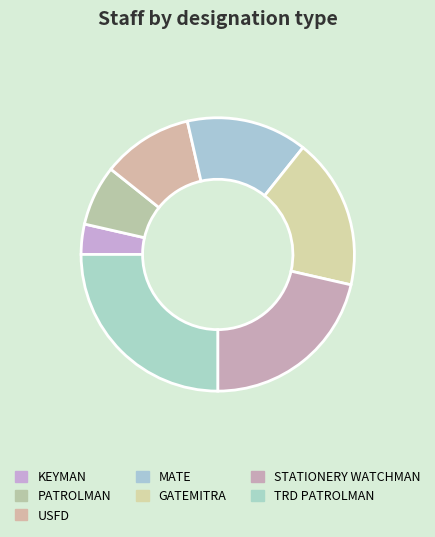

Is STATIONERY WATCHMAN the majority of the pie?

No